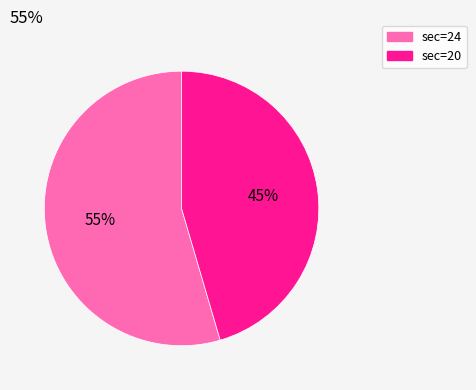

Combined, do sec=20 and sec=24 account for over 50%?

Yes